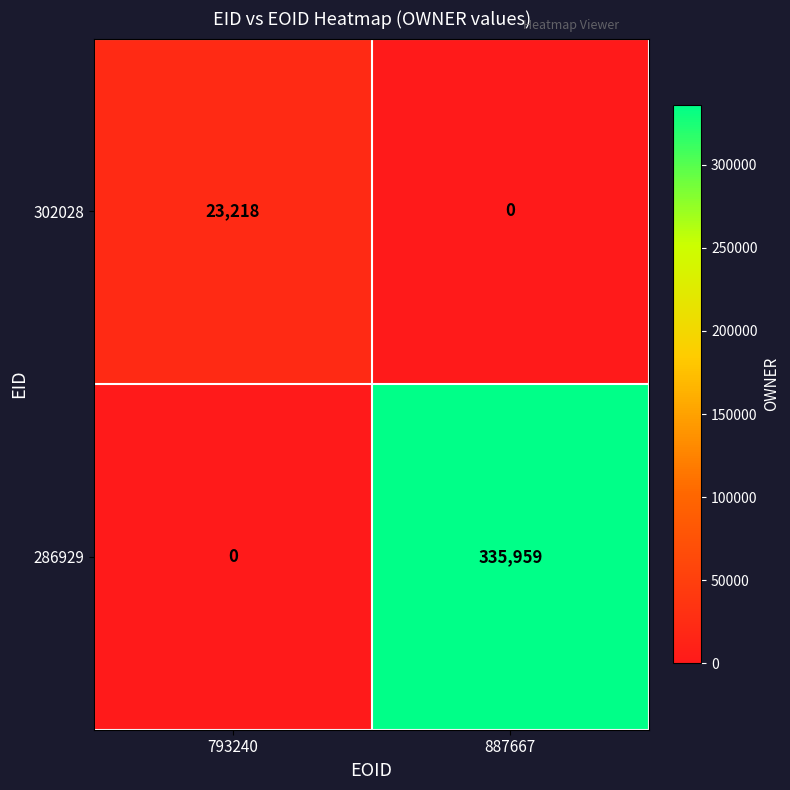

Which series has the largest total across all categories?

286929